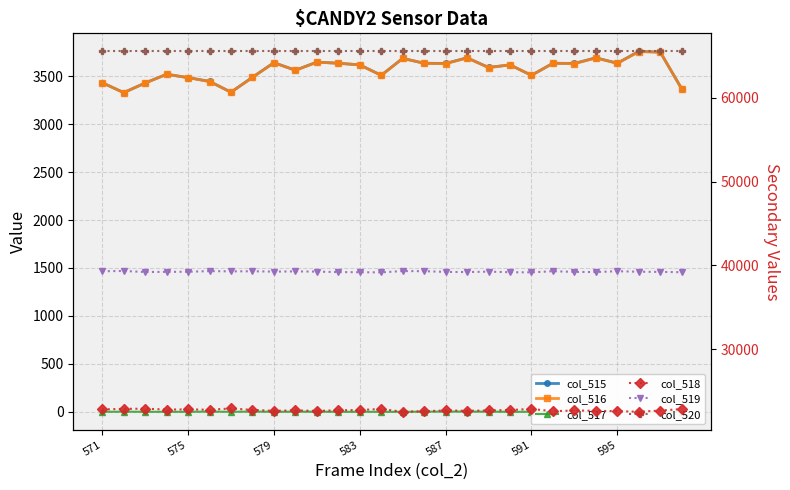

True or false: col_518 has more than 0 points higher than both neighbors.

True